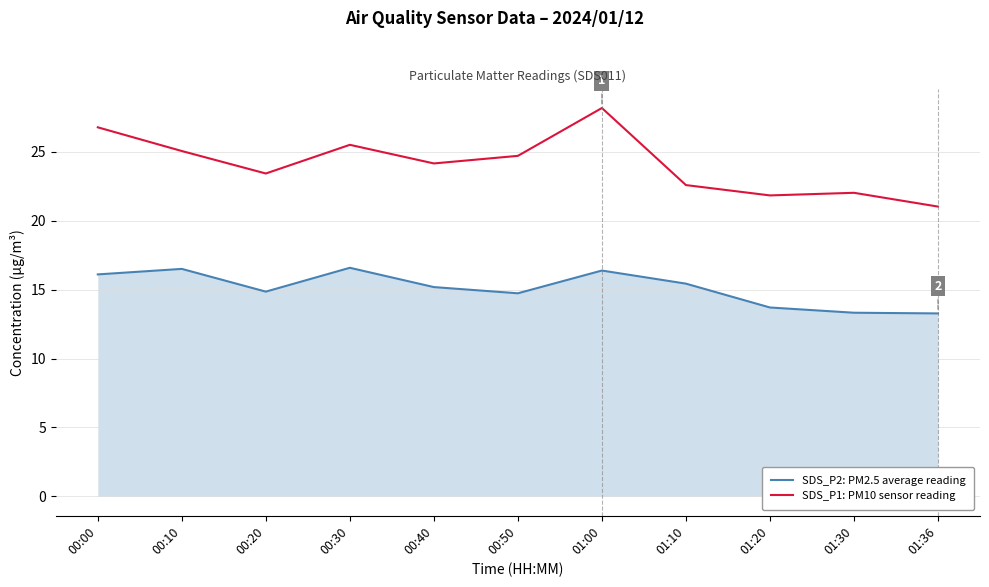

Which series has the largest total across all categories?

SDS_P1: PM10 sensor reading